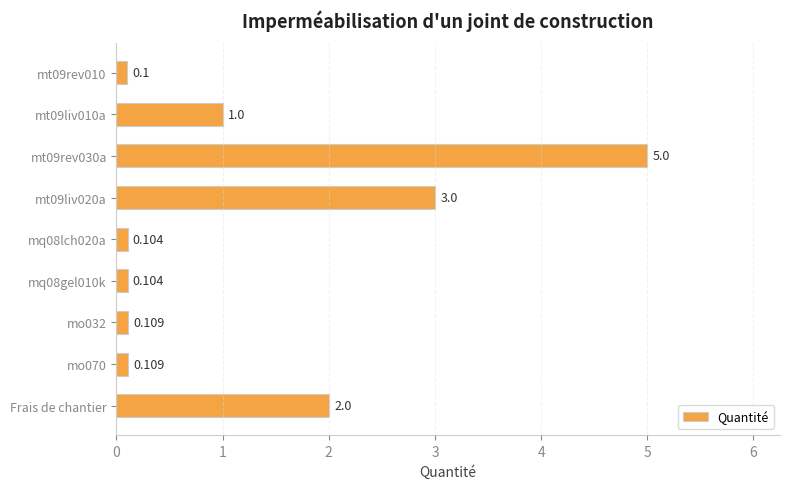

Where is the data nearest to the value 2?

Frais de chantier